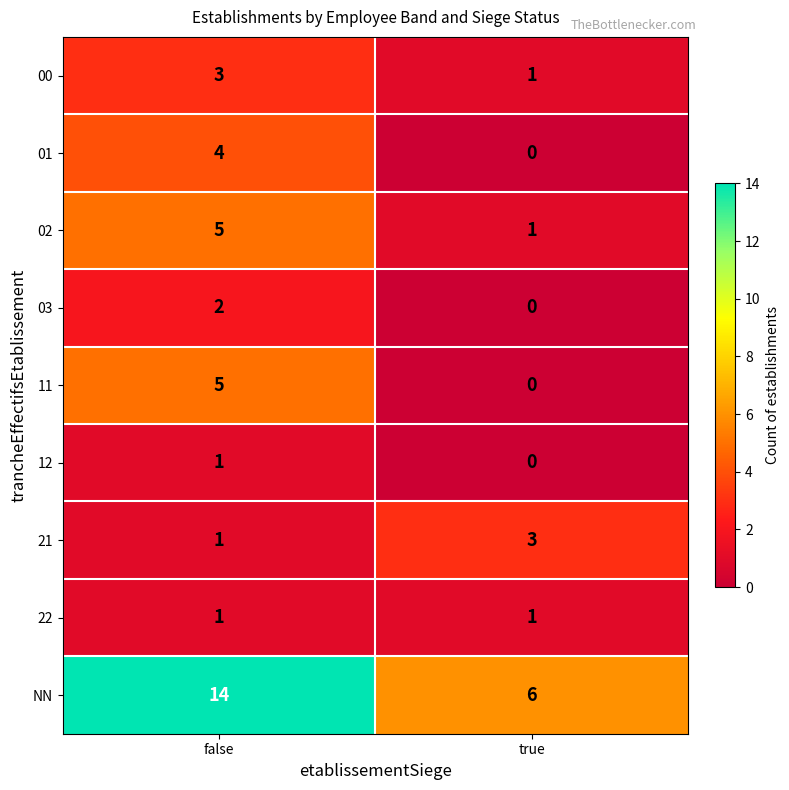

Which series has the largest range (max minus min)?

NN